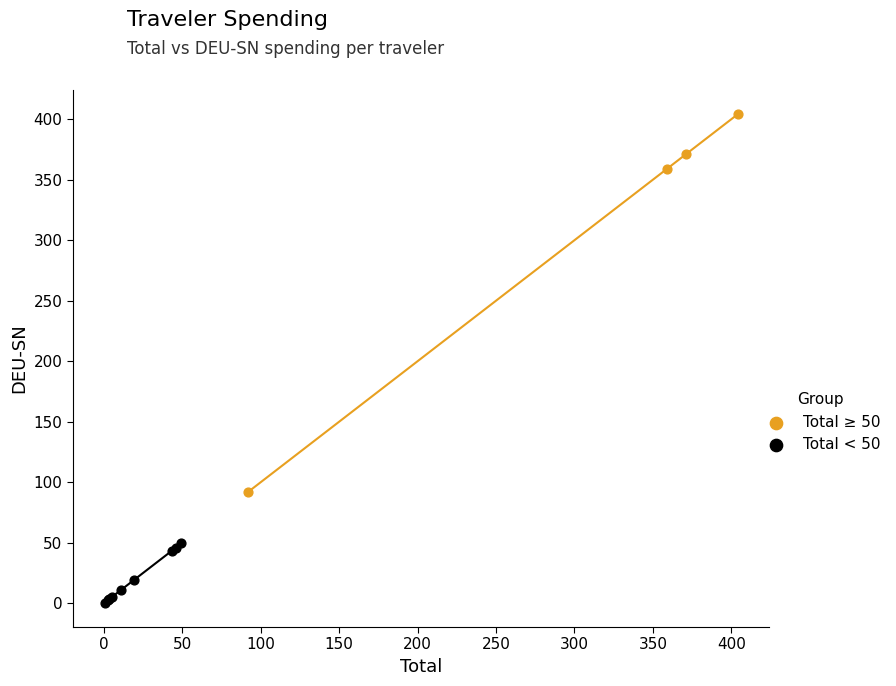

Which series reaches the maximum Y coordinate?

Total ≥ 50